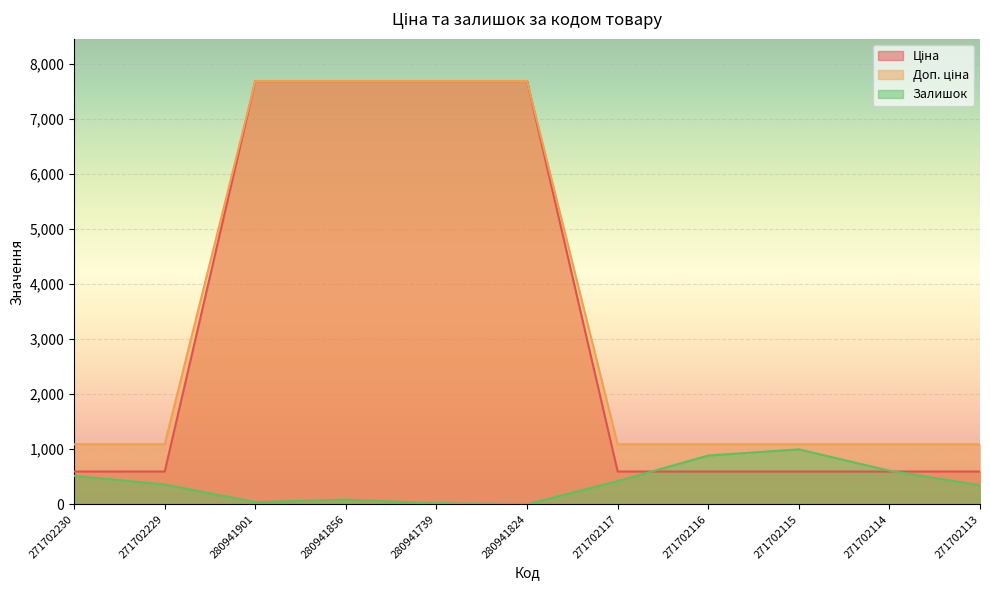

What is the sum of the Ціна values at 271702229 and 280941739?

8281.8